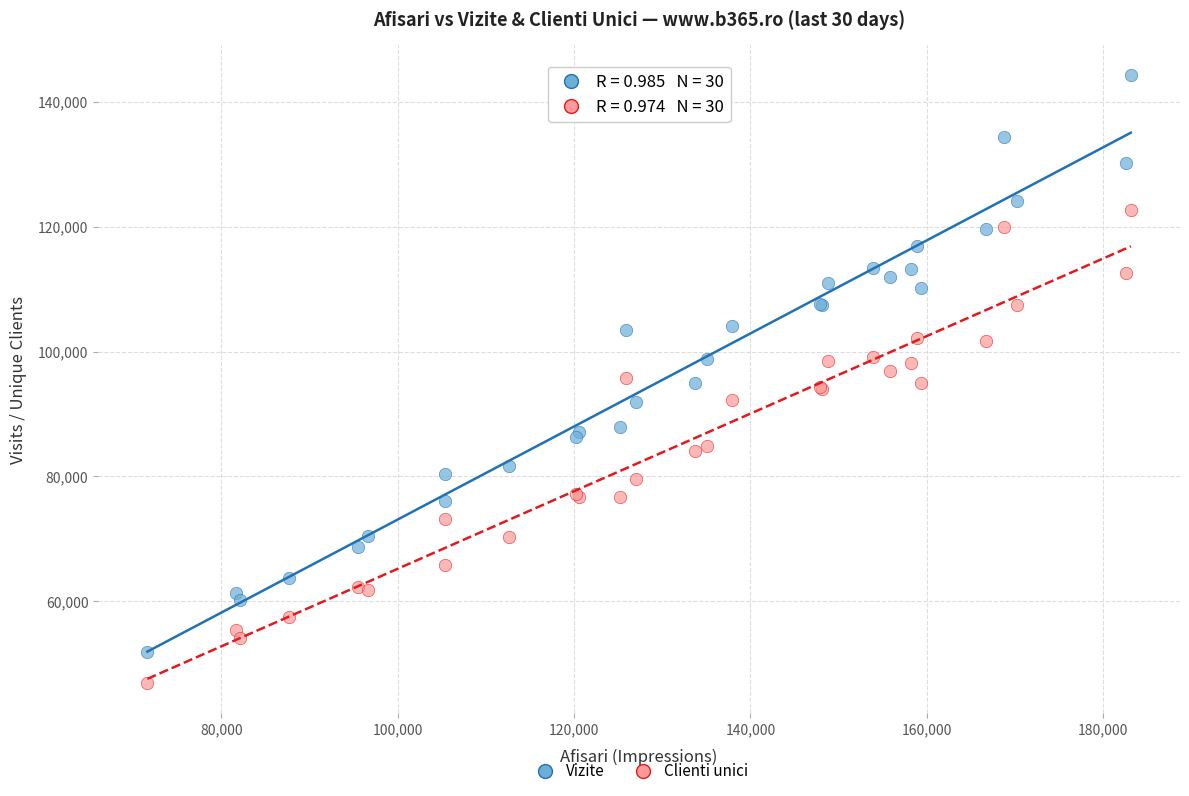

Which series contains the lowest Y value?

Clienti unici